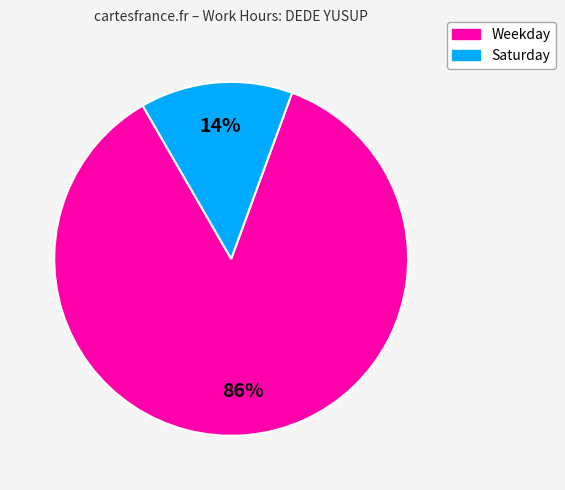

Does any single category account for the majority?

Yes